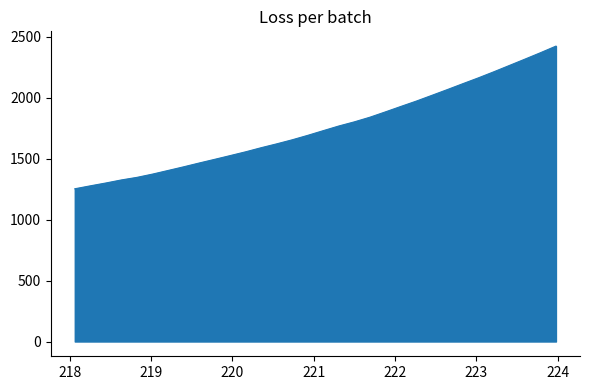

What is the smallest value displayed?

1253.1